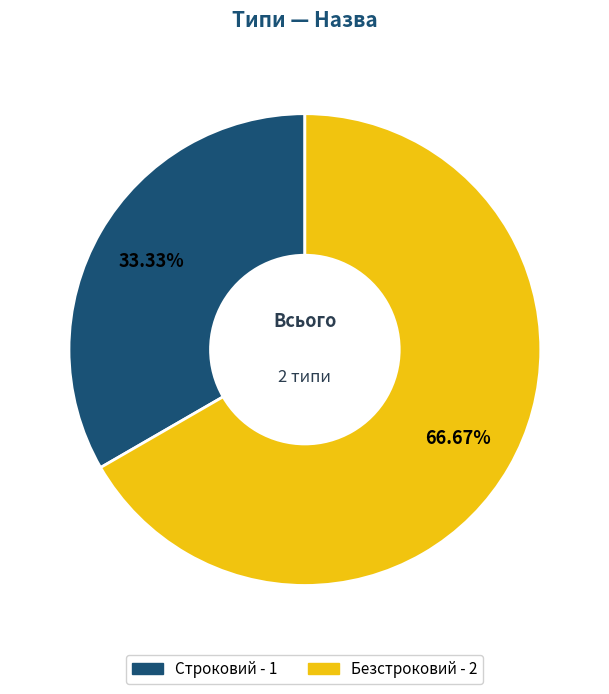

Rank the categories by value from highest to lowest.

Безстроковий, Строковий